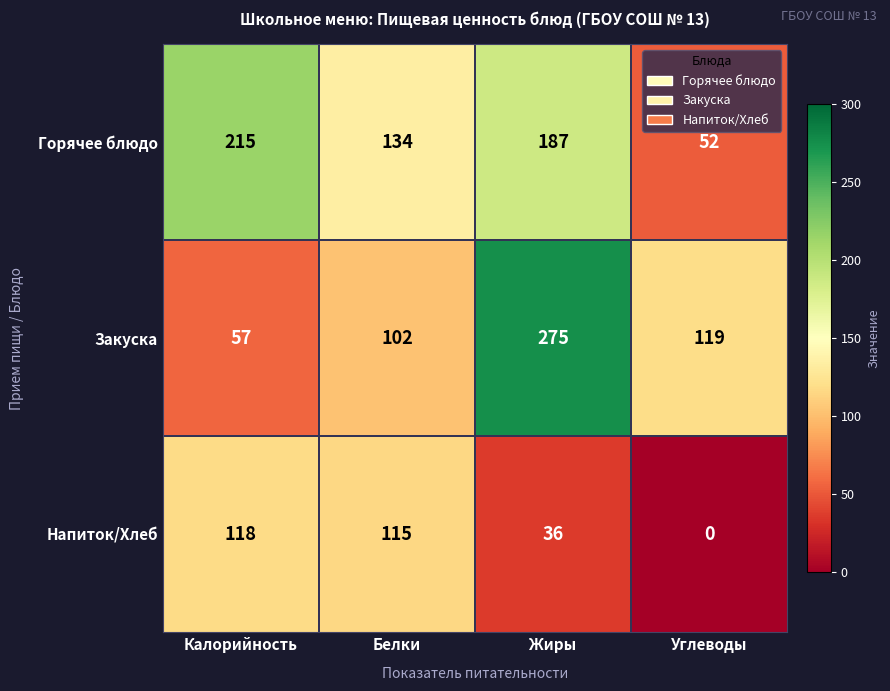

Reading right to left, extract all data points from this chart.

Горячее блюдо: 52	187	134	215
Закуска: 119	275	102	57
Напиток/Хлеб: 0	36	115	118